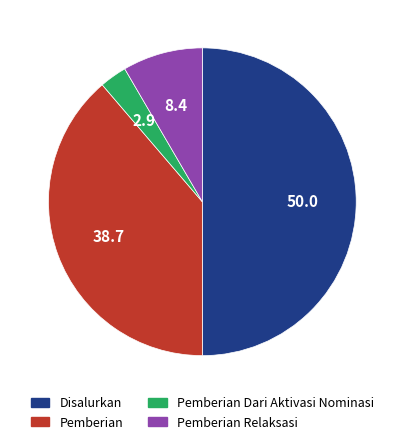

What is the smallest slice in the pie chart?

Pemberian Dari Aktivasi Nominasi